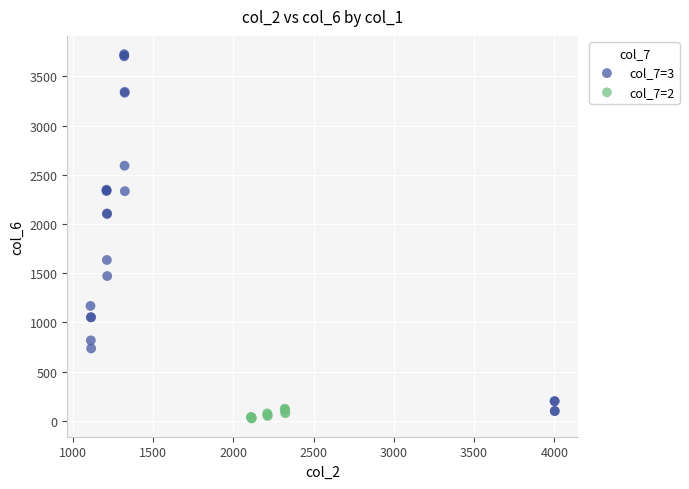

Which series contains the highest Y value?

col_7=3